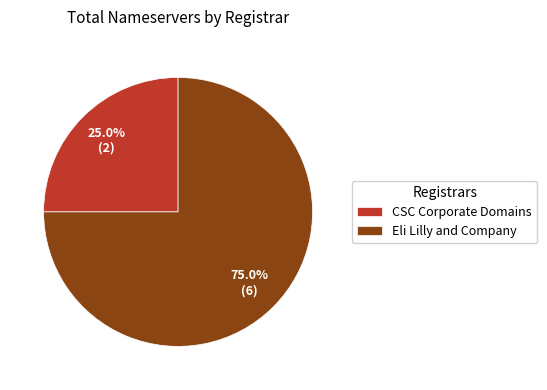

What is the smallest slice in the pie chart?

CSC Corporate Domains